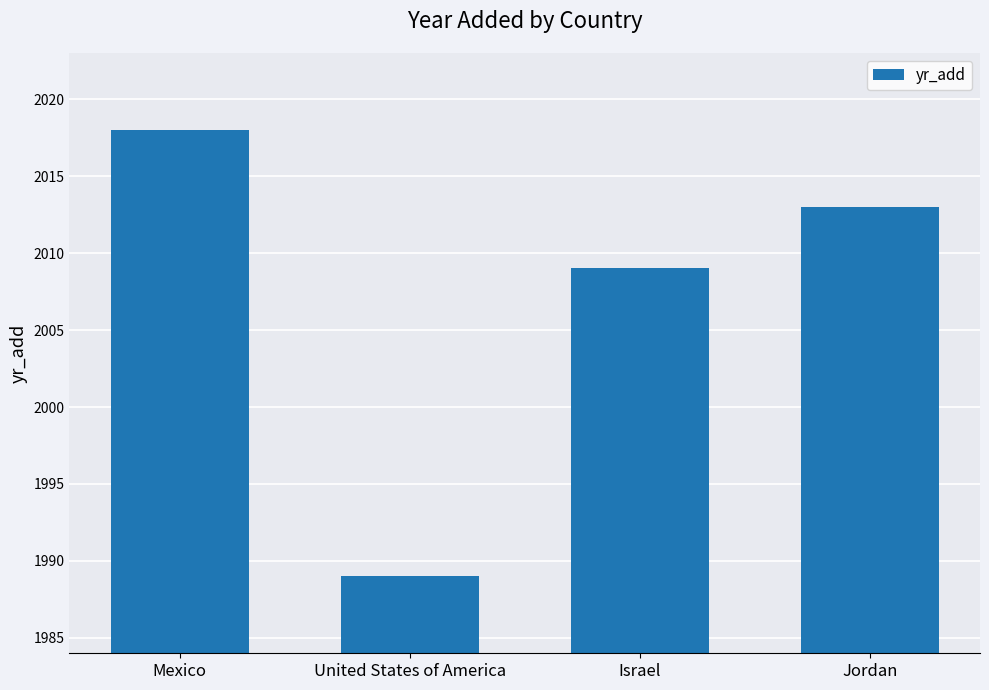

At which category does the chart reach its minimum across all series?

United States of America